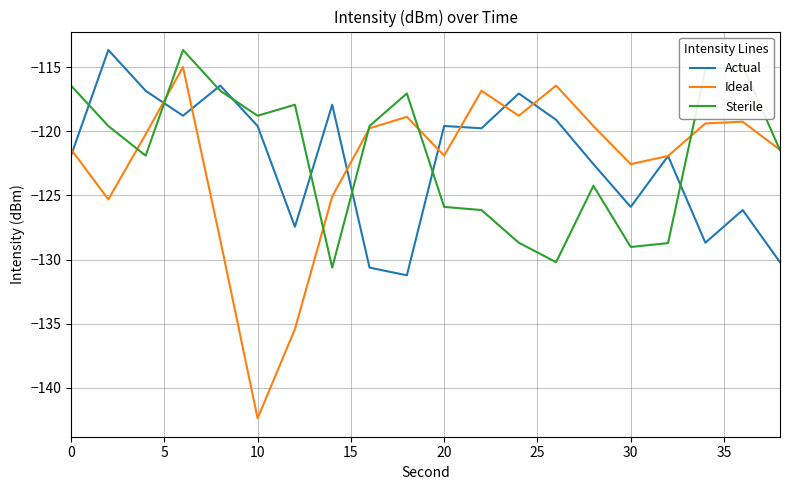

What is the minimum value shown in the chart?

-142.4